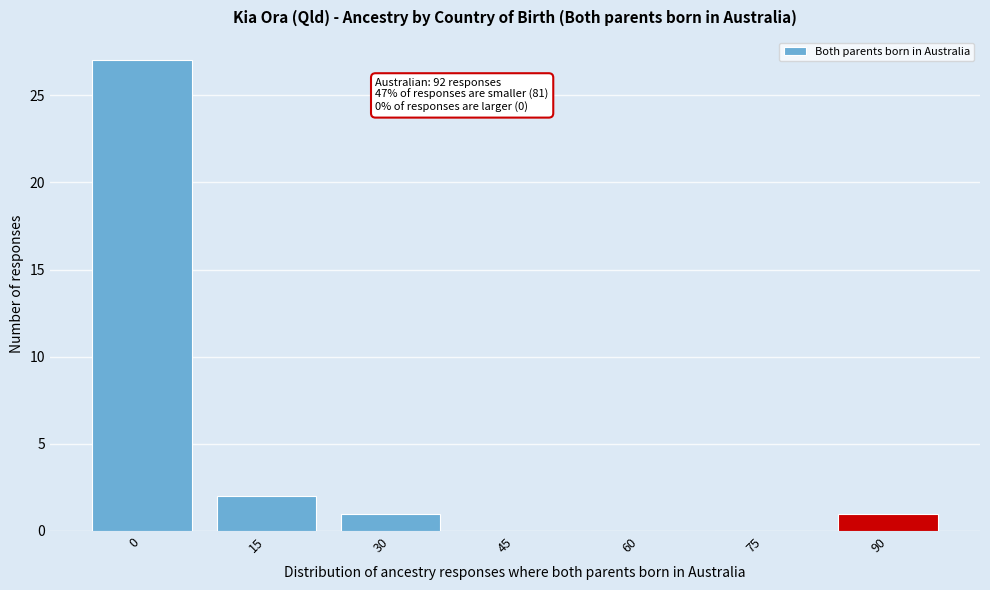

Reading left to right, list all the values displayed in this chart.

0=27	15=2	30=1	45=0	60=0	75=0	90=1